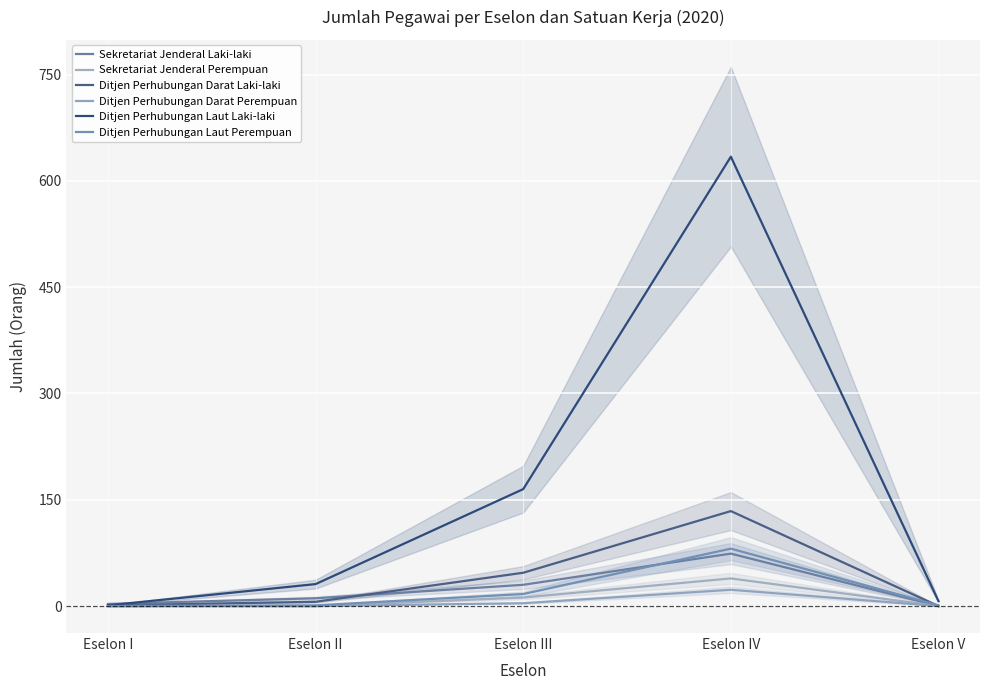

Reading left to right, list all the values displayed in this chart.

Sekretariat Jenderal Laki-laki: Eselon I=3	Eselon II=11	Eselon III=30	Eselon IV=74	Eselon V=0
Sekretariat Jenderal Perempuan: Eselon I=0	Eselon II=0	Eselon III=12	Eselon IV=39	Eselon V=0
Ditjen Perhubungan Darat Laki-laki: Eselon I=1	Eselon II=6	Eselon III=47	Eselon IV=134	Eselon V=0
Ditjen Perhubungan Darat Perempuan: Eselon I=0	Eselon II=0	Eselon III=4	Eselon IV=23	Eselon V=0
Ditjen Perhubungan Laut Laki-laki: Eselon I=1	Eselon II=31	Eselon III=165	Eselon IV=634	Eselon V=7
Ditjen Perhubungan Laut Perempuan: Eselon I=0	Eselon II=1	Eselon III=17	Eselon IV=81	Eselon V=1